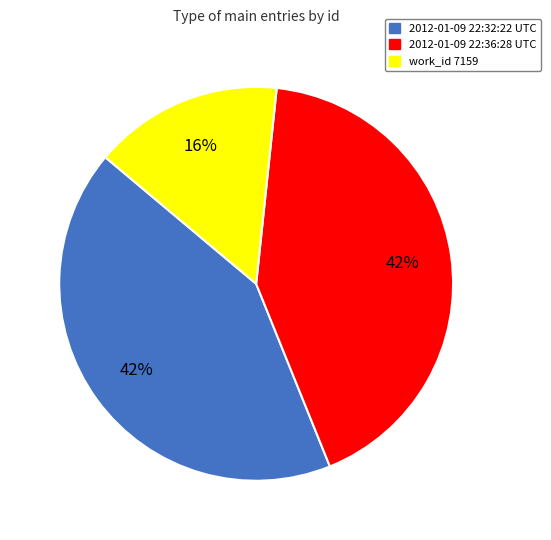

What percentage is the work_id 7159 slice, to the nearest percent?

16%